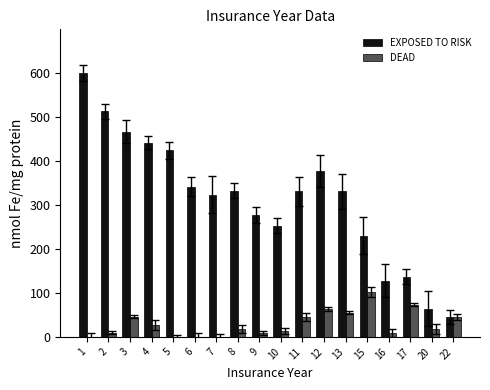

Where does the DEAD series first go above 18?

3